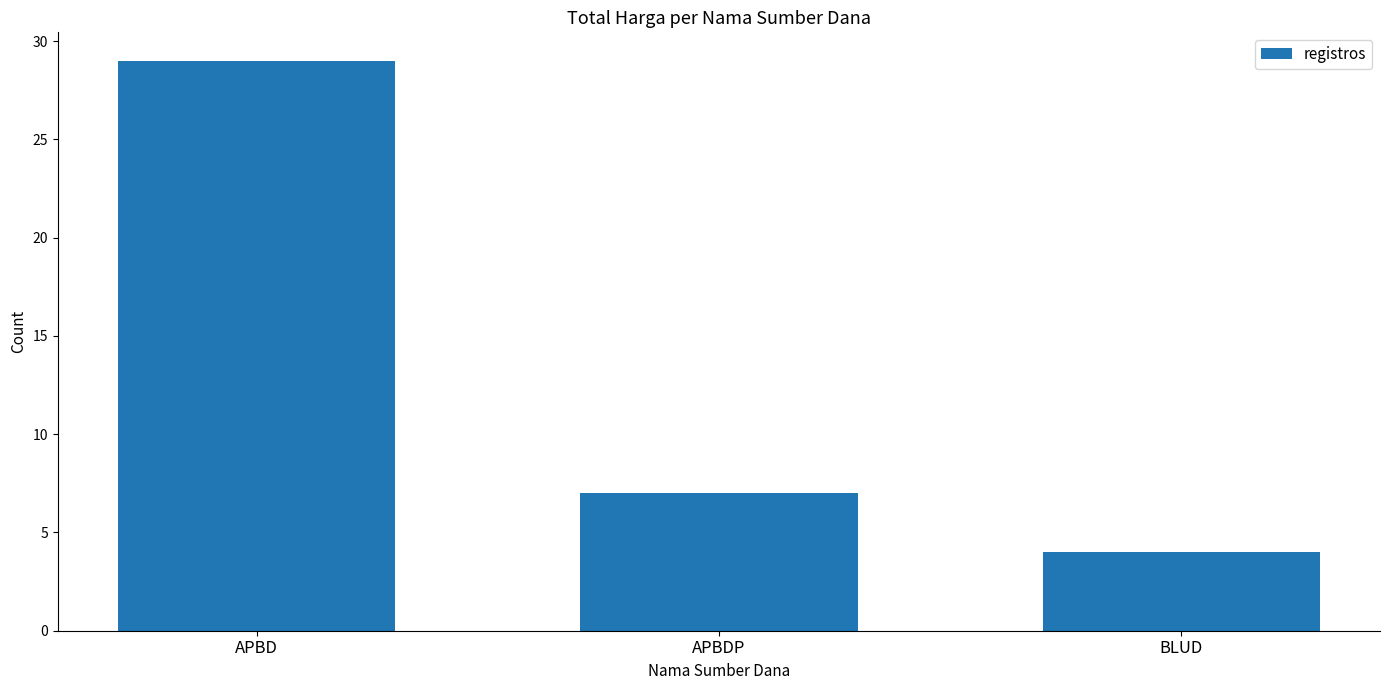

Are the bars grouped side by side (vs. stacked)?

No